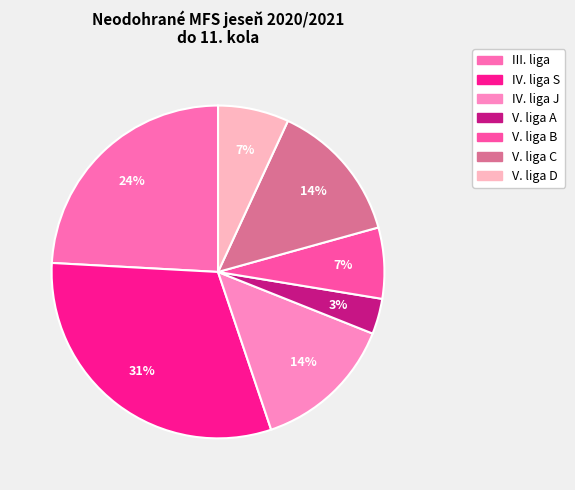

Approximately how many times larger is the value at V. liga C compared to V. liga D?

2.0